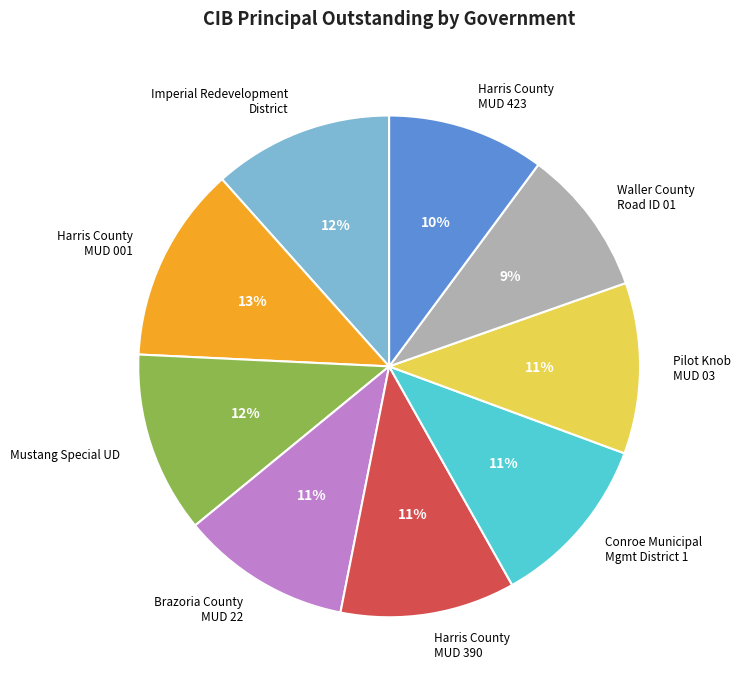

Does any single category account for the majority?

No